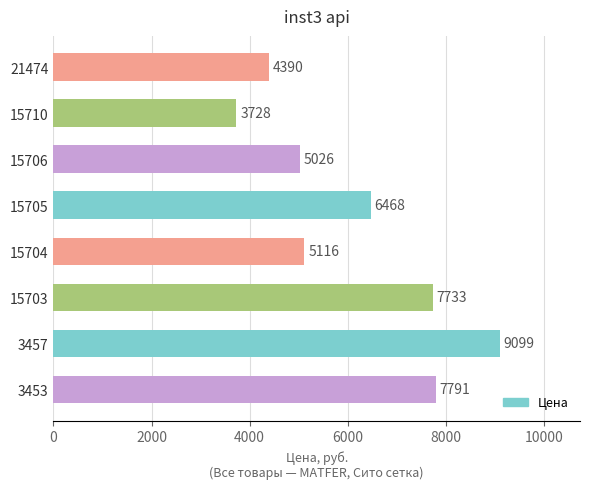

What is the average value?

6169